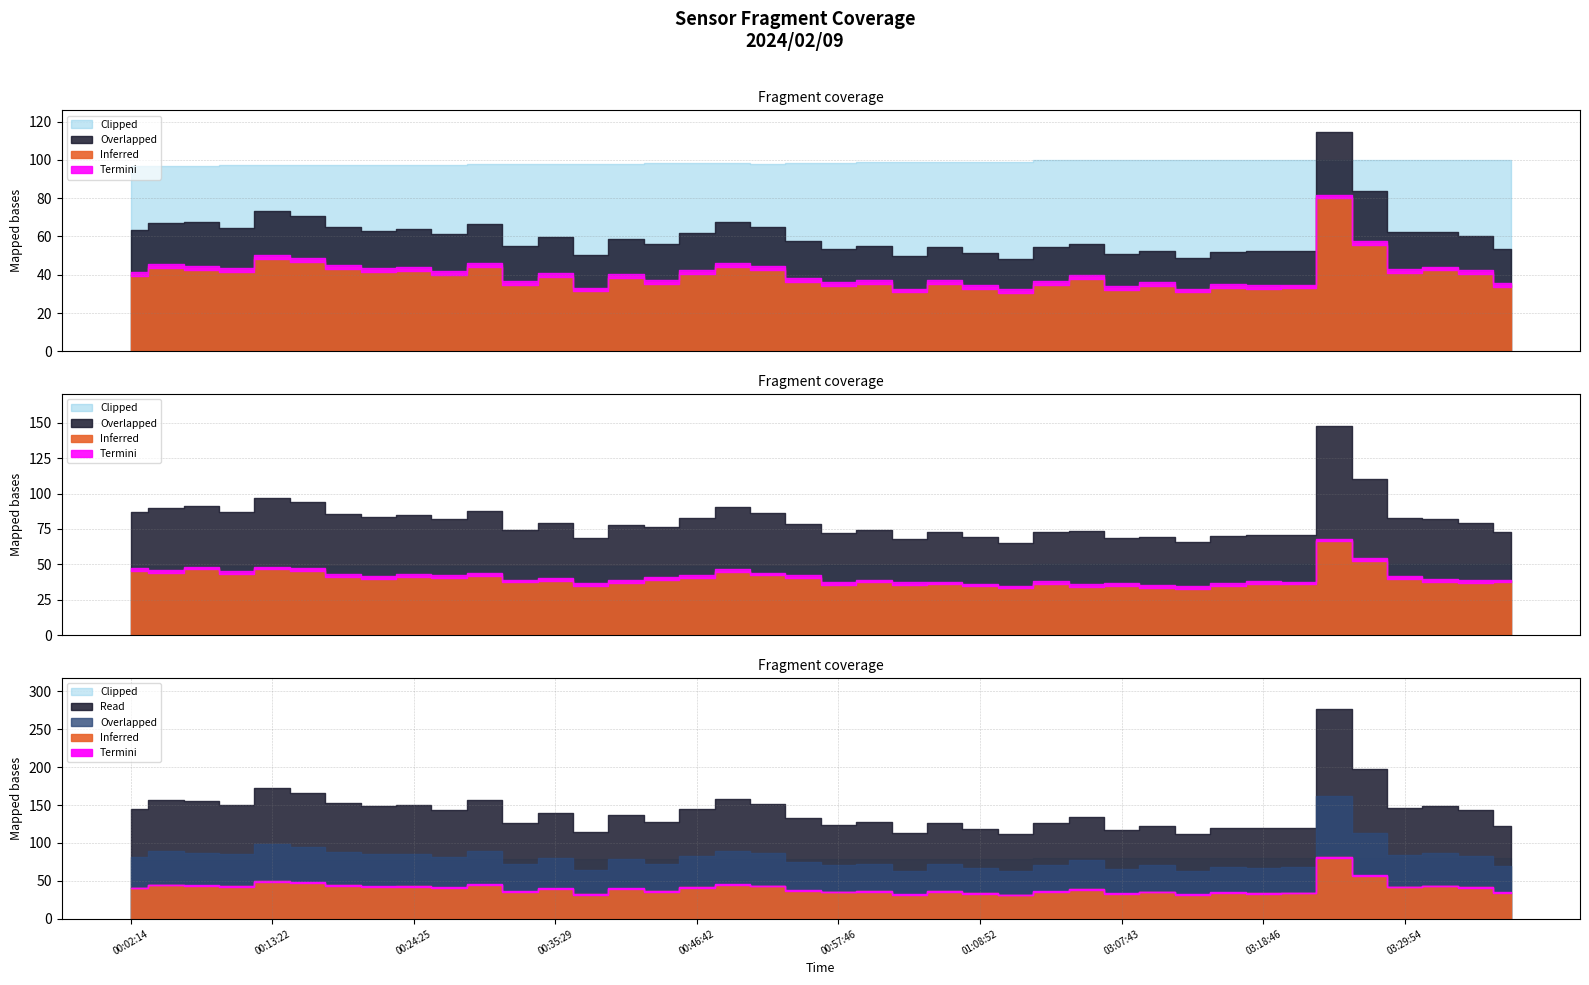

True or false: SDS_P2 and SDS_P1 cross at least once.

False